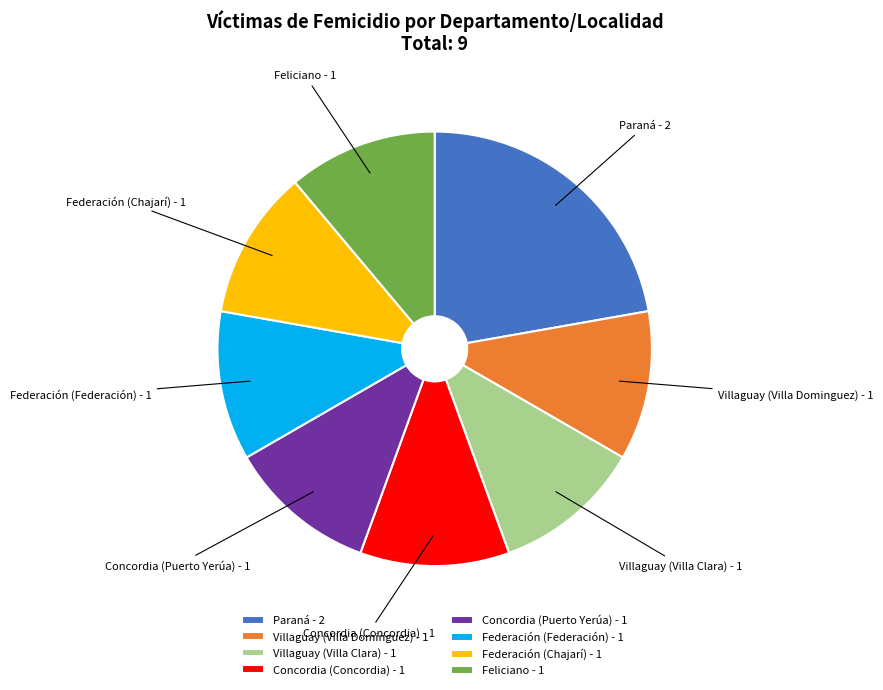

Is it true that Paraná is 22% of the pie?

True